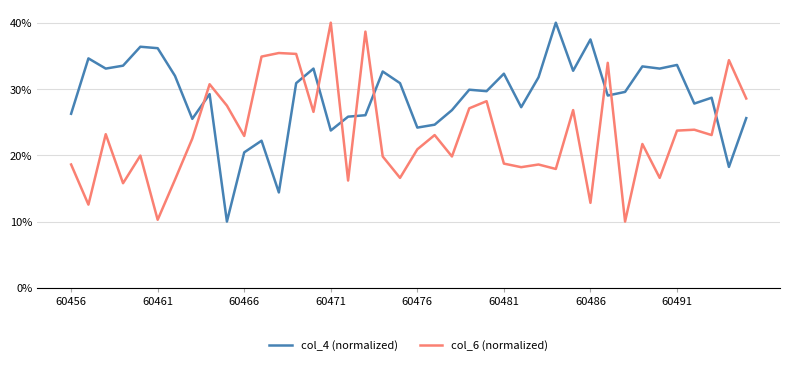

True or false: col_6 (normalized) and col_4 (normalized) intersect in this chart.

True